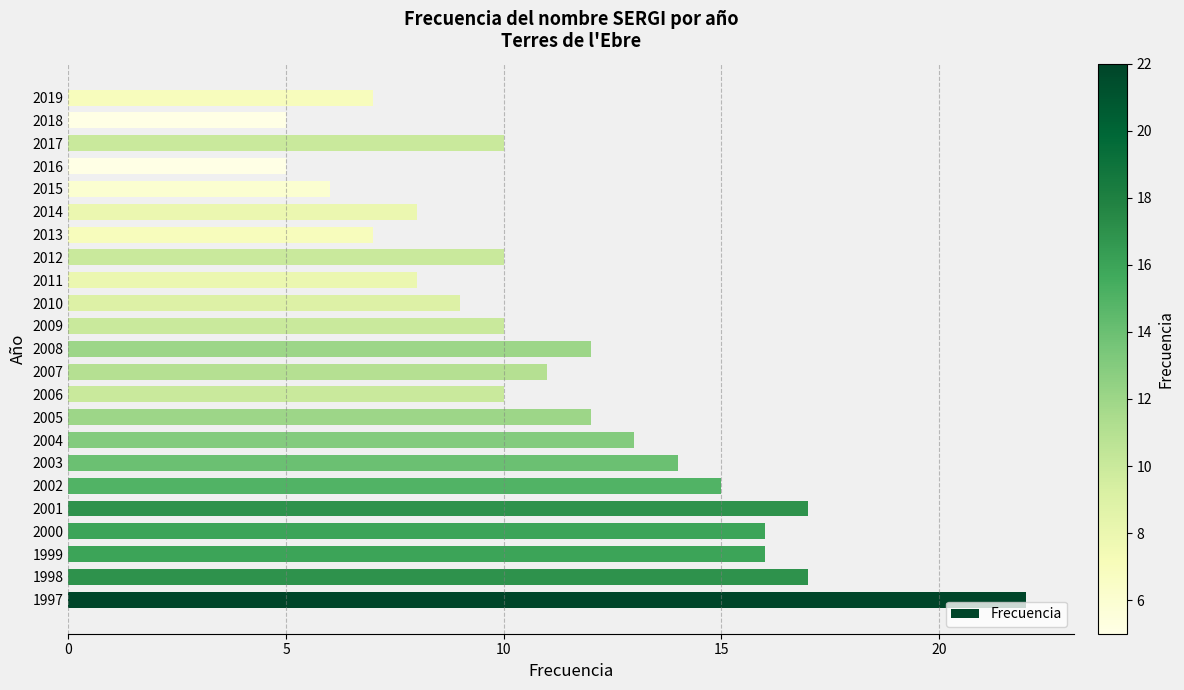

Approximately how many times larger is the value at 2000 compared to 2008?

1.3